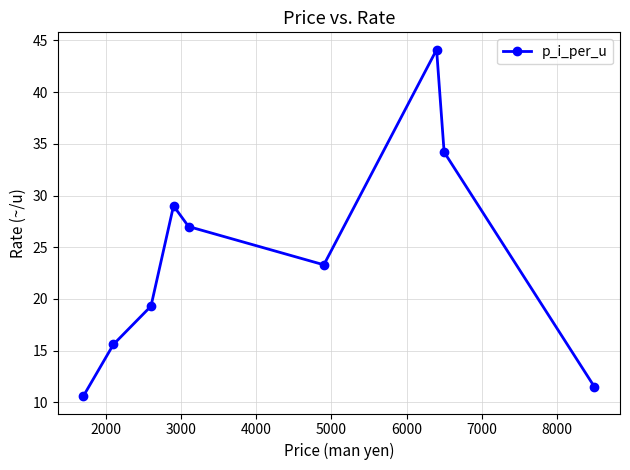

What is the value of the 5th point from the left?

27.0